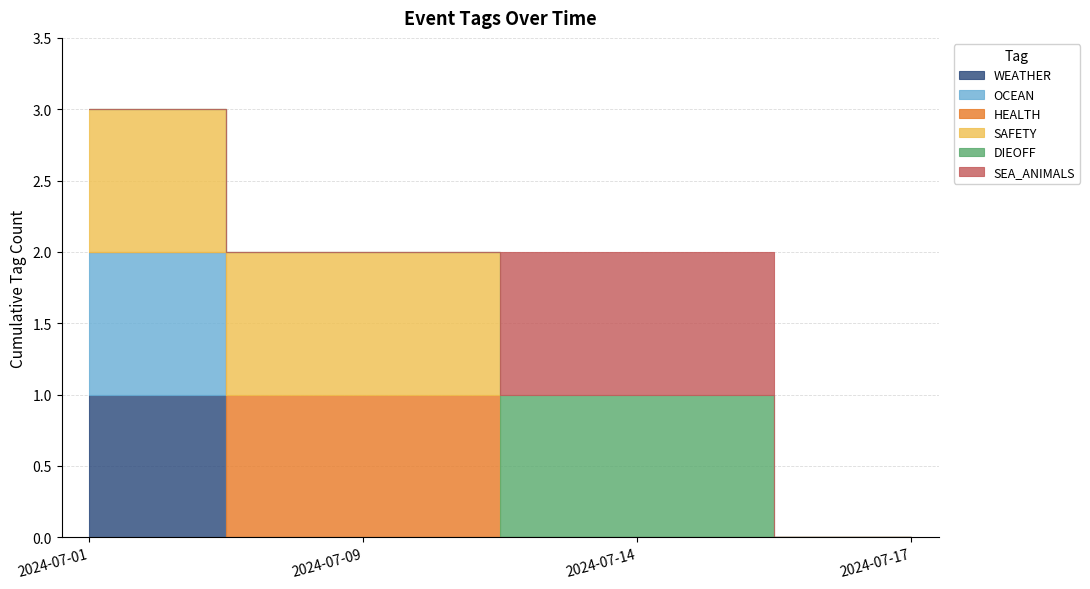

True or false: SEA_ANIMALS has more than 2 interior local peaks.

False